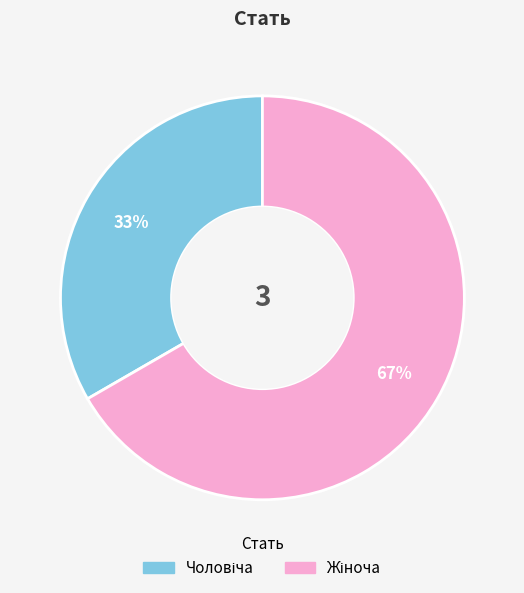

Is there a majority slice in this chart?

Yes